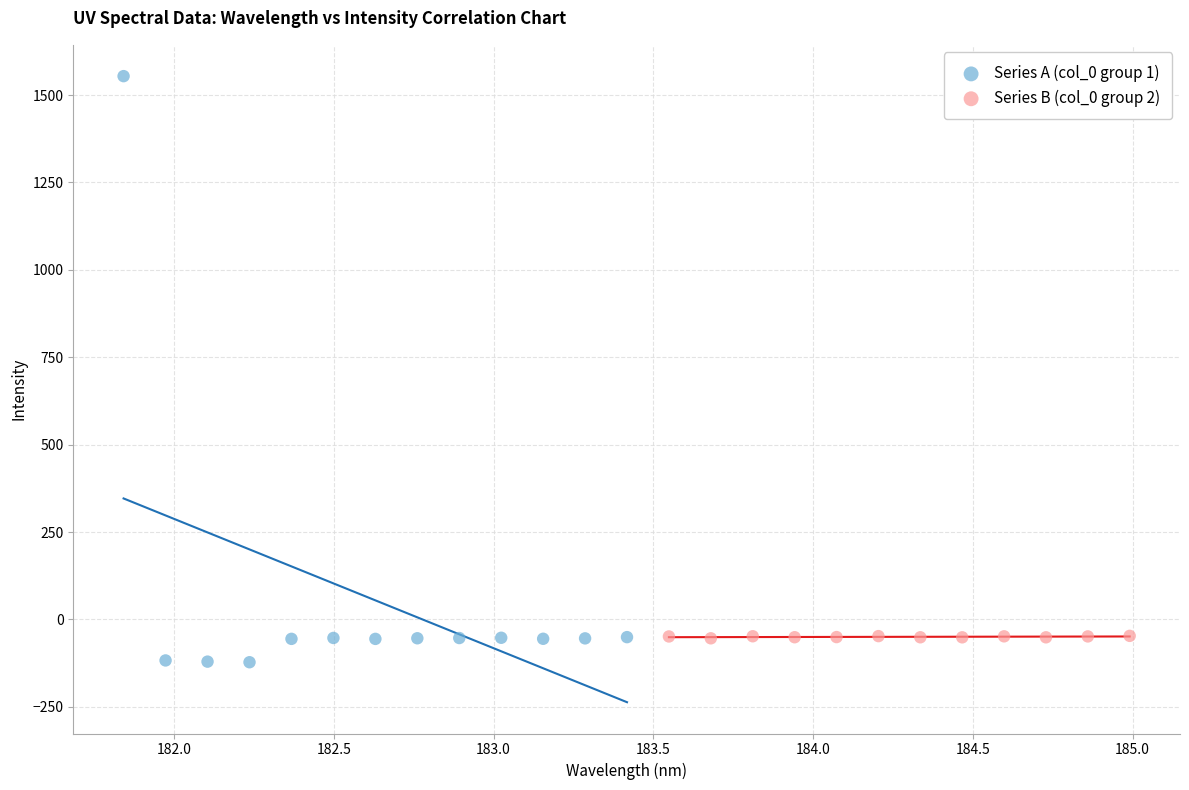

Which series has the widest spread of Y values?

Series A (col_0 group 1)